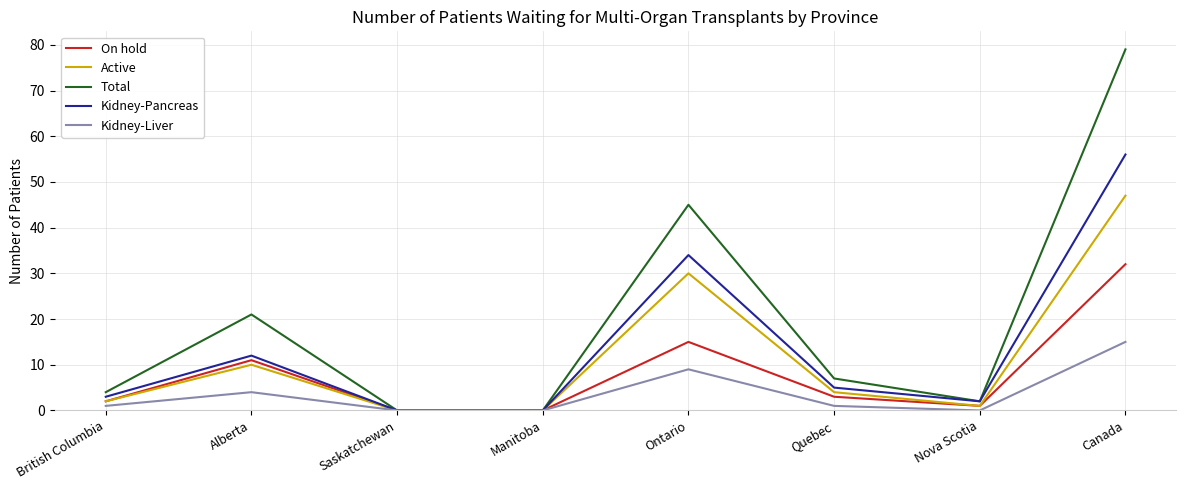

At which category is the sum across all series the highest?

Canada